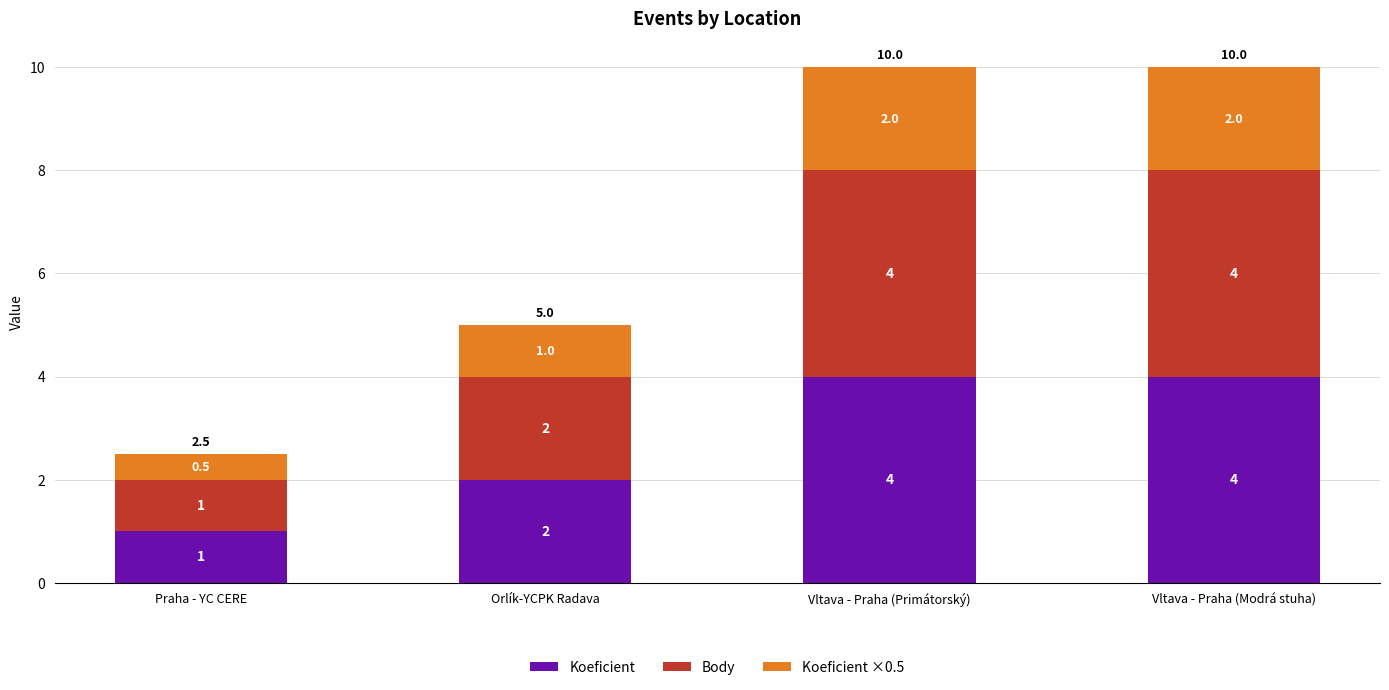

How many bars are there in total?

4